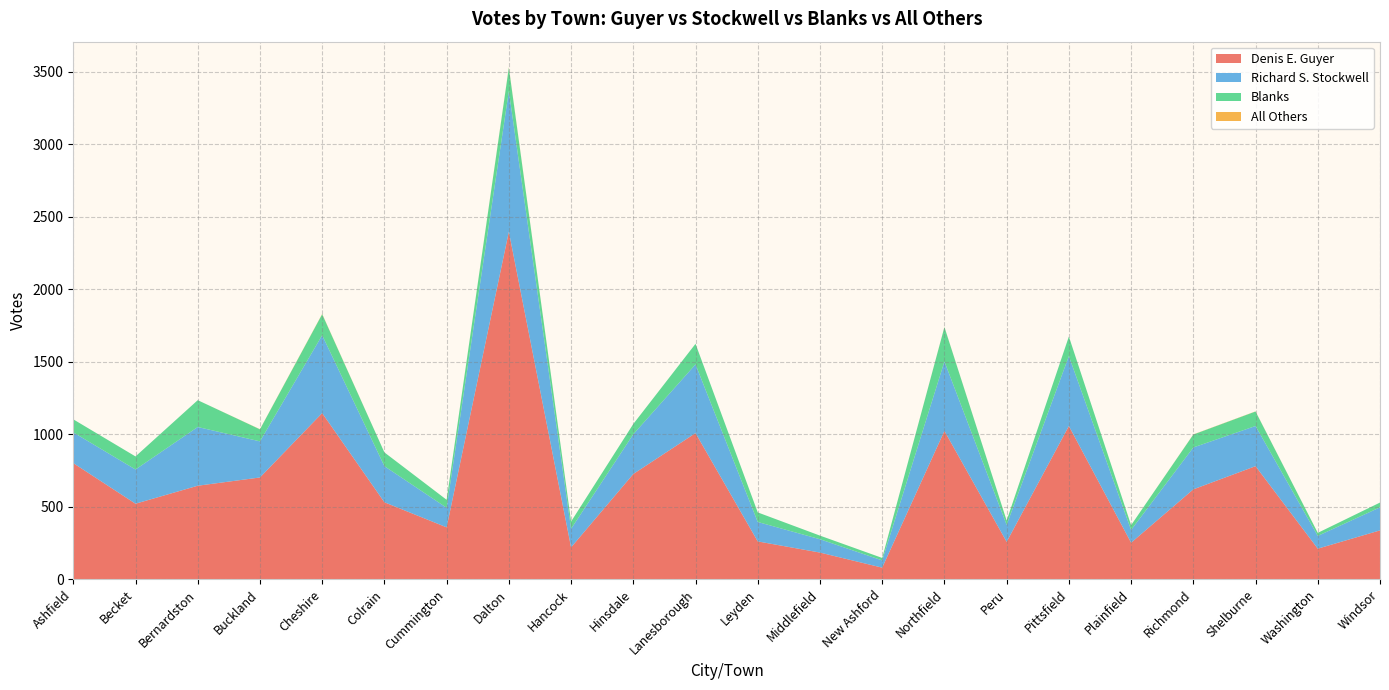

Reading left to right, what are all the values shown in this chart?

Denis E. Guyer: 802	522	646	703	1147	532	359	2398	221	727	1009	262	185	81	1024	259	1058	253	621	781	212	338
Richard S. Stockwell: 212	236	405	249	537	249	135	970	128	274	474	134	92	50	479	117	482	88	289	277	88	159
Blanks: 90	90	185	83	145	95	55	161	50	71	142	66	25	17	237	30	135	33	89	100	21	33
All Others: 0	0	0	1	2	0	0	3	0	0	0	0	0	0	1	0	0	0	1	1	0	0